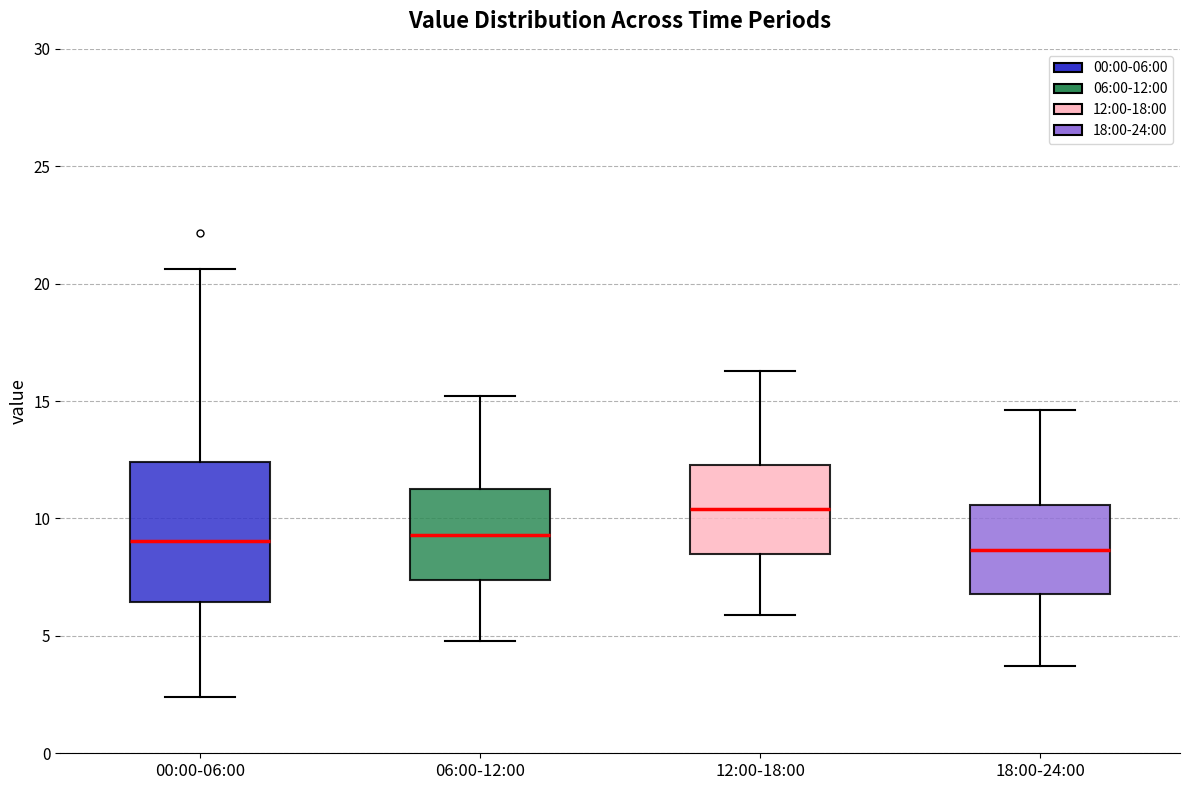

Where does the upper whisker of the box for 00:00-06:00 end on the y-axis? The values are not printed on the chart, so give them approximately, as read against the axis.

20.5